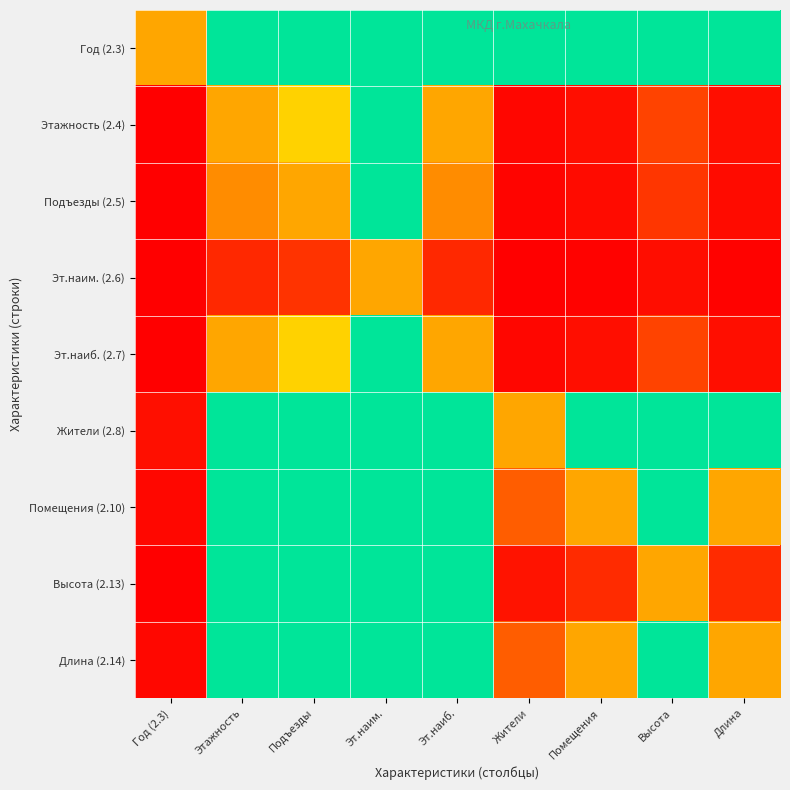

What is the total value across all series at Эт.наим.?

2292.0